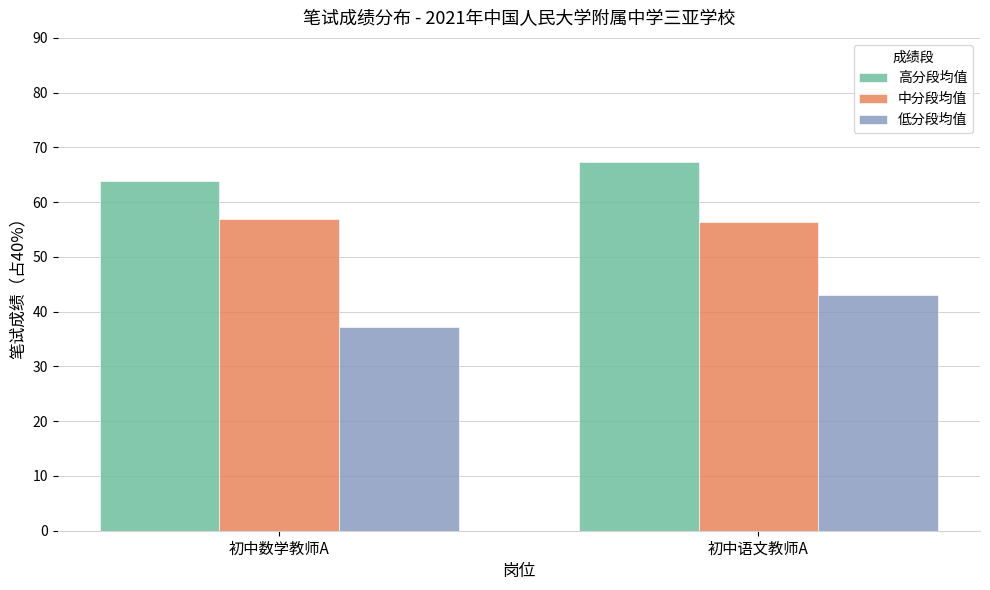

List the series in order of their overall mean, lowest first.

低分段均值, 中分段均值, 高分段均值